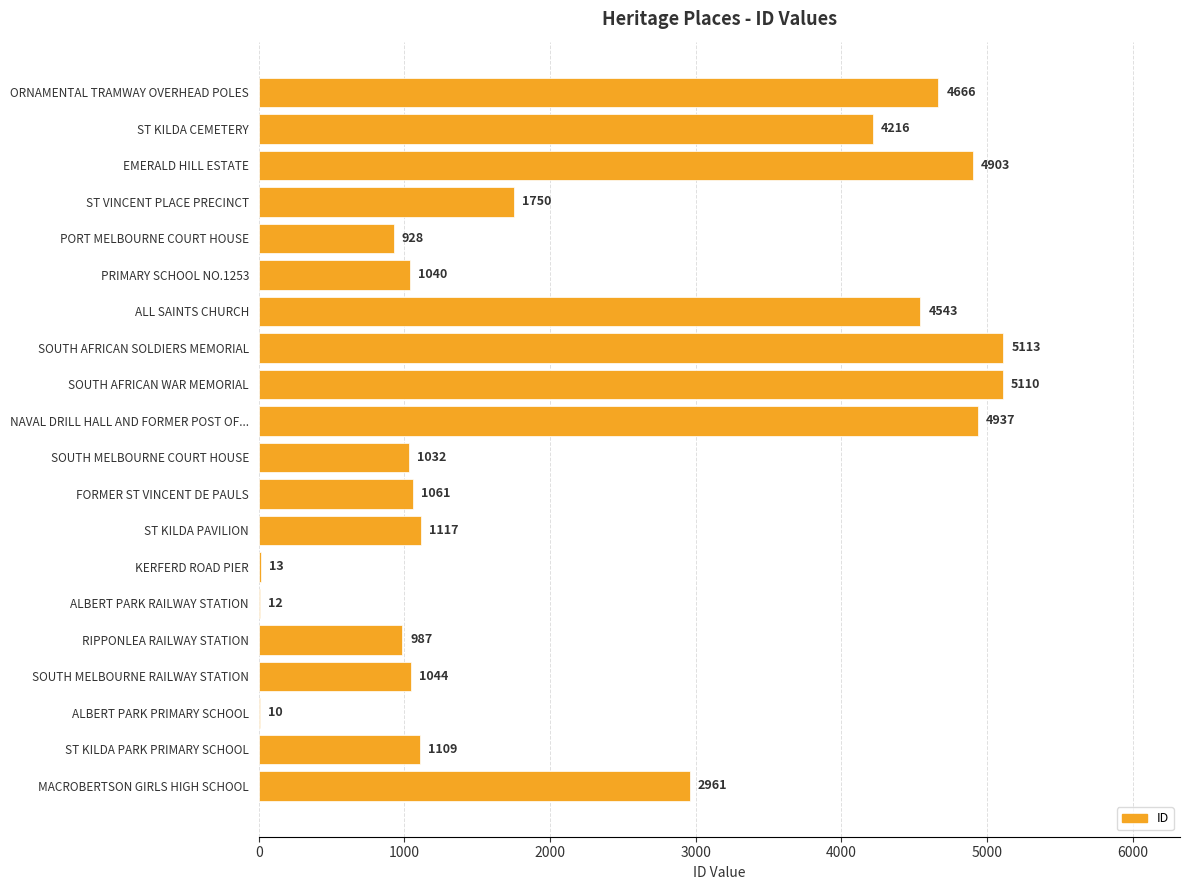

Are the bars horizontal?

Yes